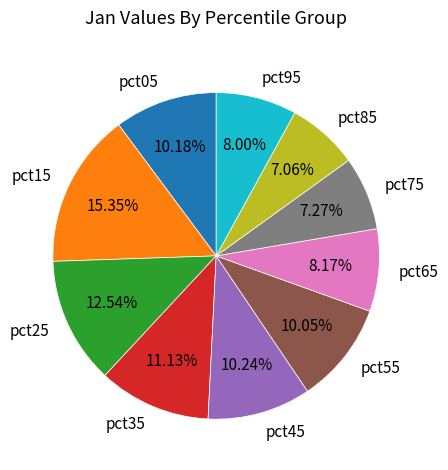

Is there a majority slice in this chart?

No